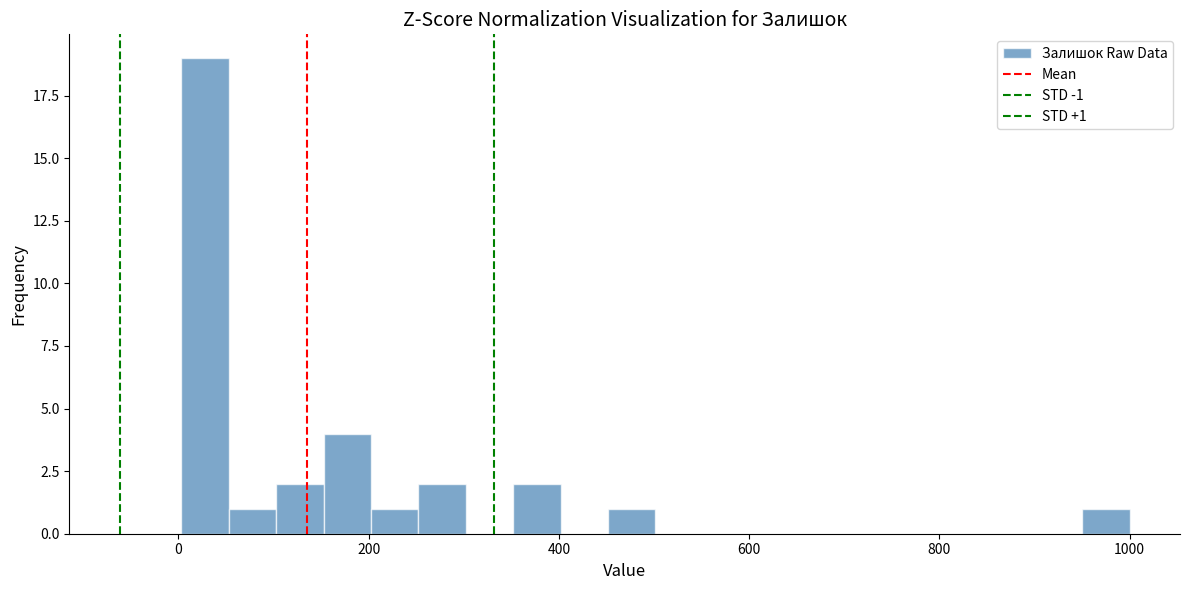

Read against the x-axis, roughly where is the centre of the tallest bar?

20